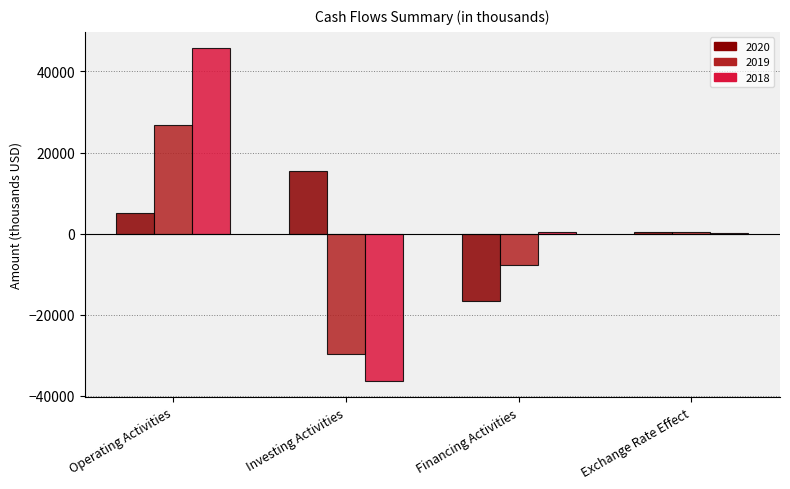

What is the approximate value of 2020 at Operating Activities, to the nearest 100?

5000